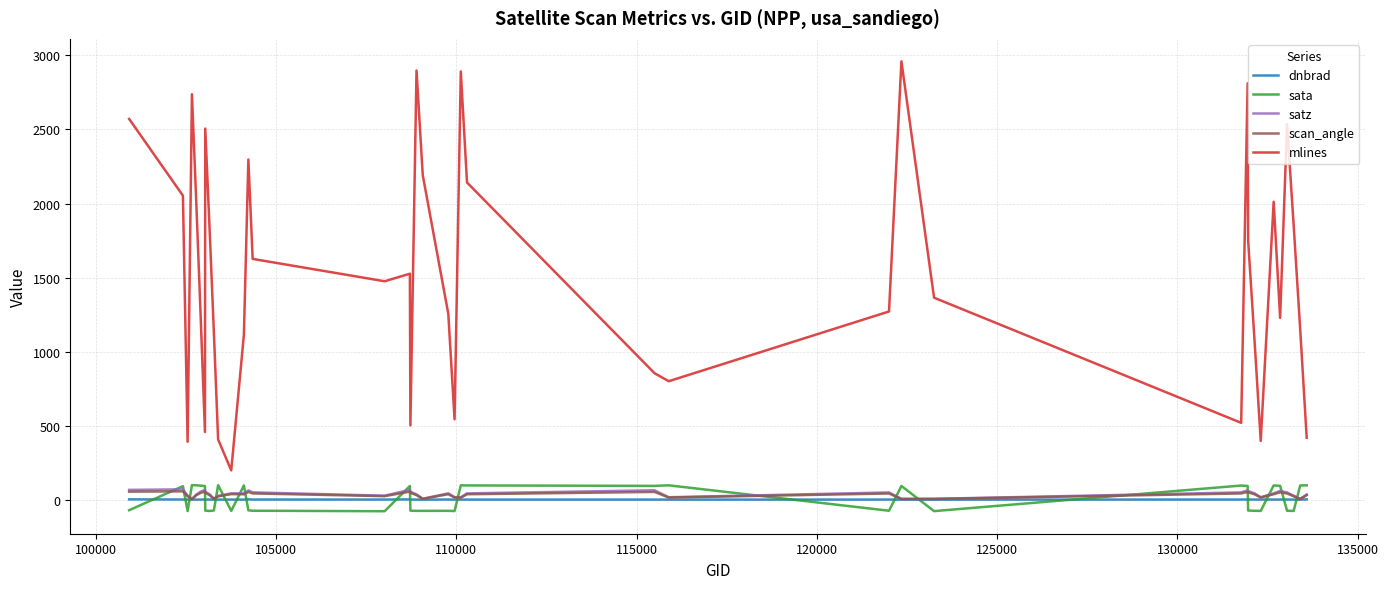

True or false: mlines and satz cross at least once.

False